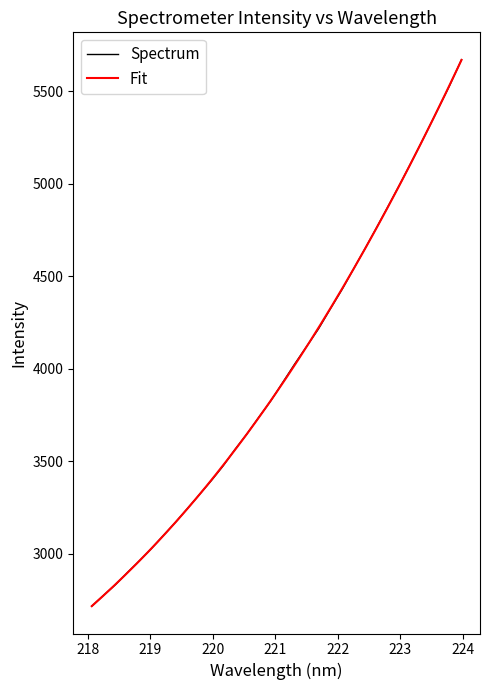

What is the lowest value of the Spectrum series?

2715.9